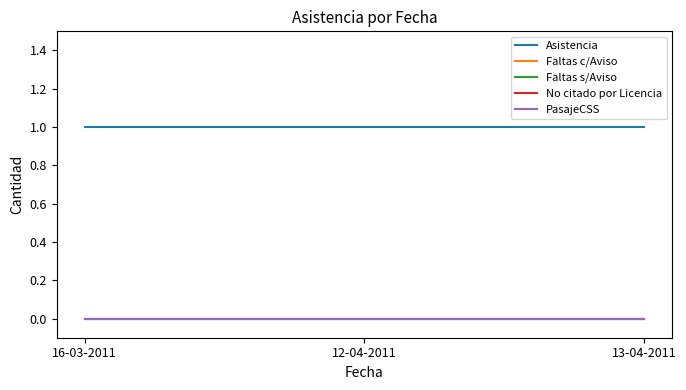

At how many categories does at least one series exceed 0?

3